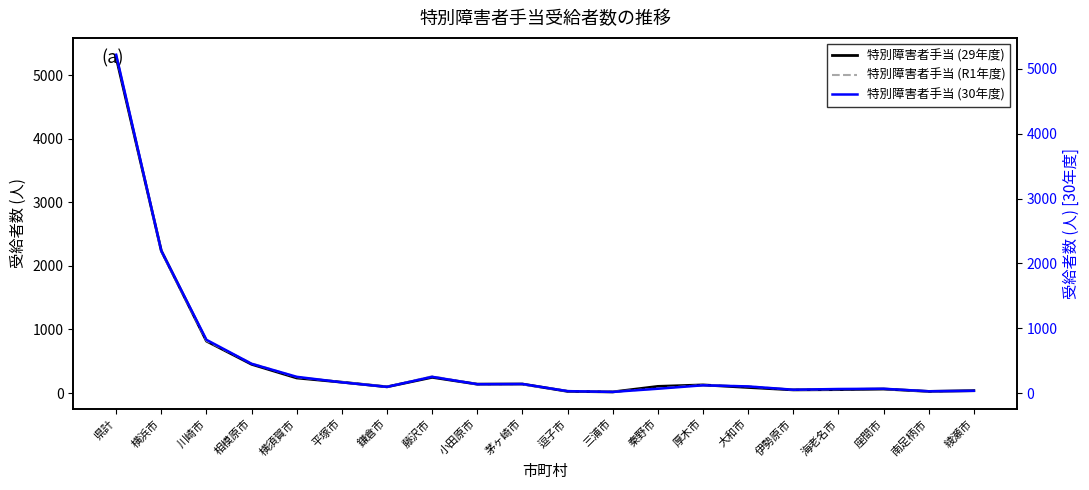

What is the sum of all 特別障害者手当 (30年度) values?

10292